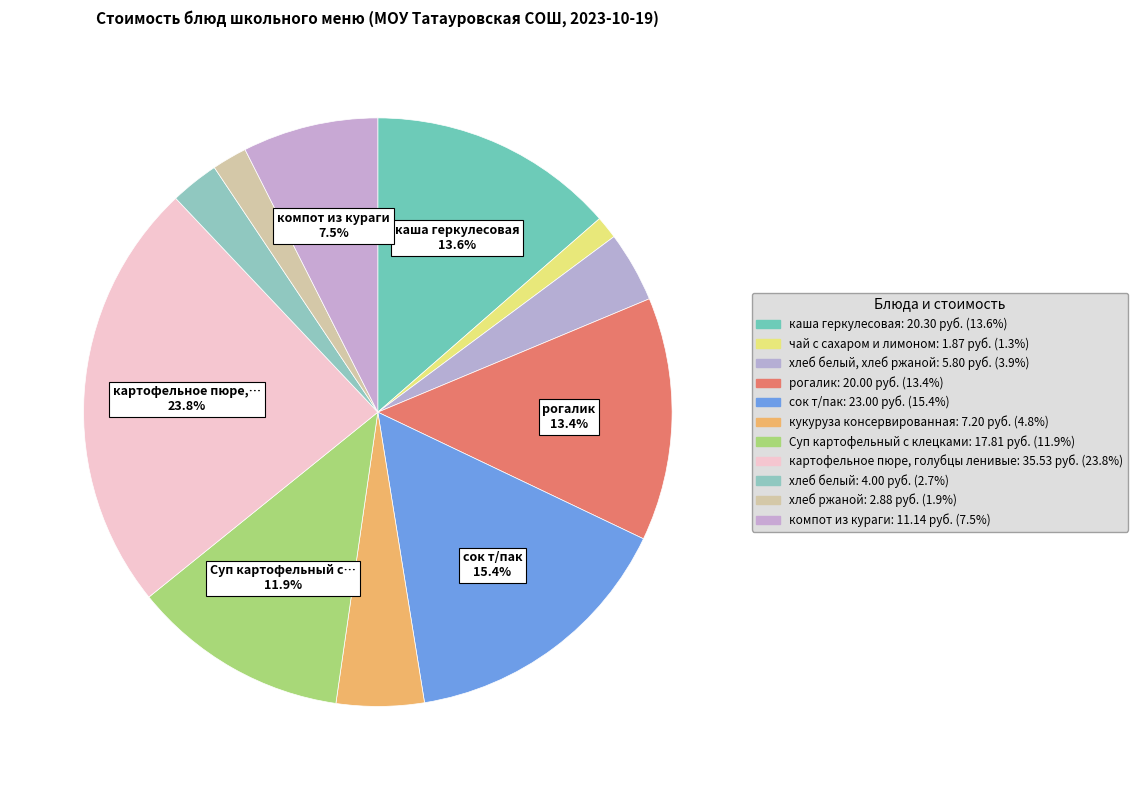

Which category has the smallest portion of the pie?

чай с сахаром и лимоном